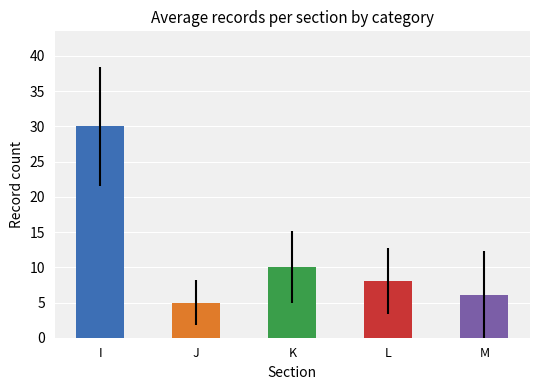

Reading left to right, what are all the values shown in this chart?

I=30	J=5	K=10	L=8	M=6